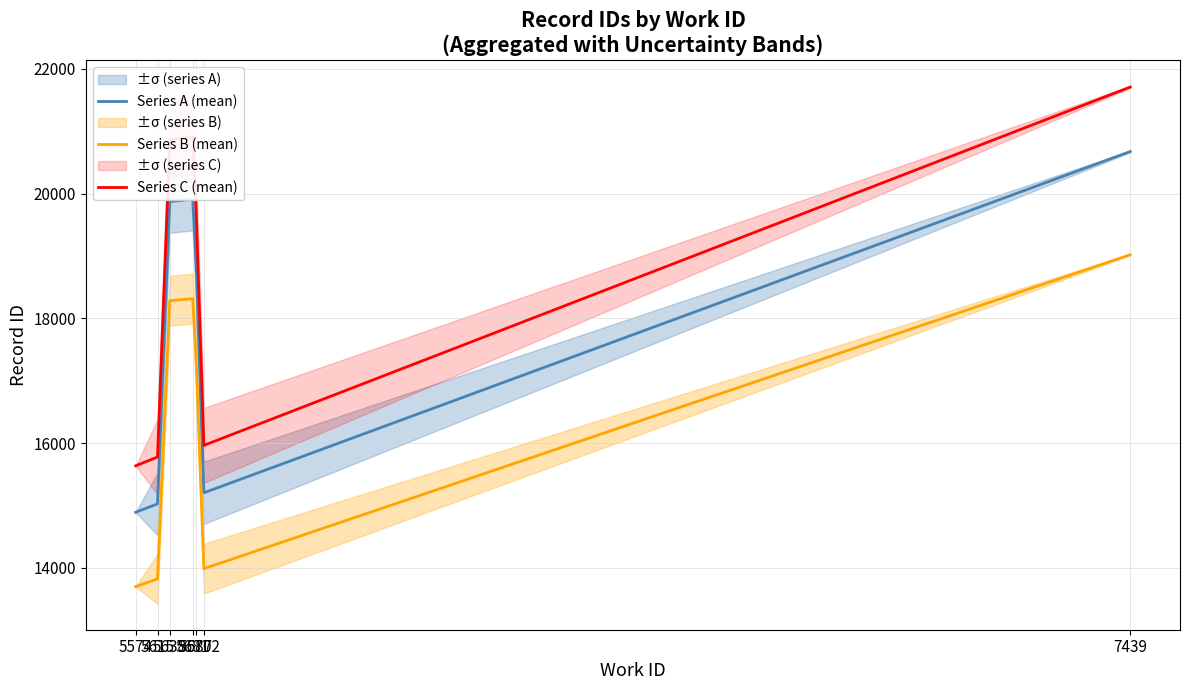

At which label does Series C (mean) reach its peak?

7439